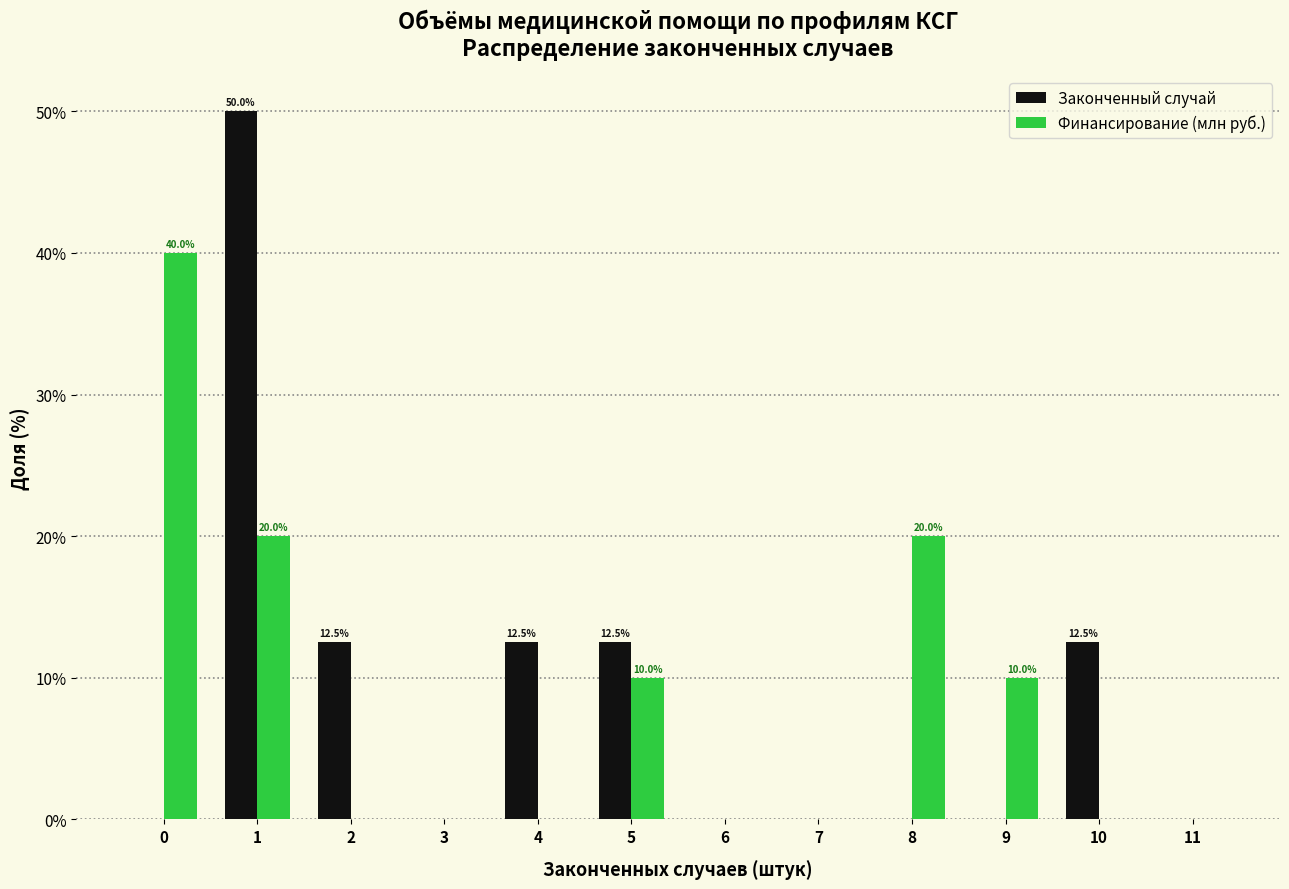

Reading right to left, what are all the values shown in this chart?

Законченный случай: 11=0.0	10=12.5	9=0.0	8=0.0	7=0.0	6=0.0	5=12.5	4=12.5	3=0.0	2=12.5	1=50.0	0=0.0
Финансирование (млн руб.): 11=0.0	10=0.0	9=10.0	8=20.0	7=0.0	6=0.0	5=10.0	4=0.0	3=0.0	2=0.0	1=20.0	0=40.0